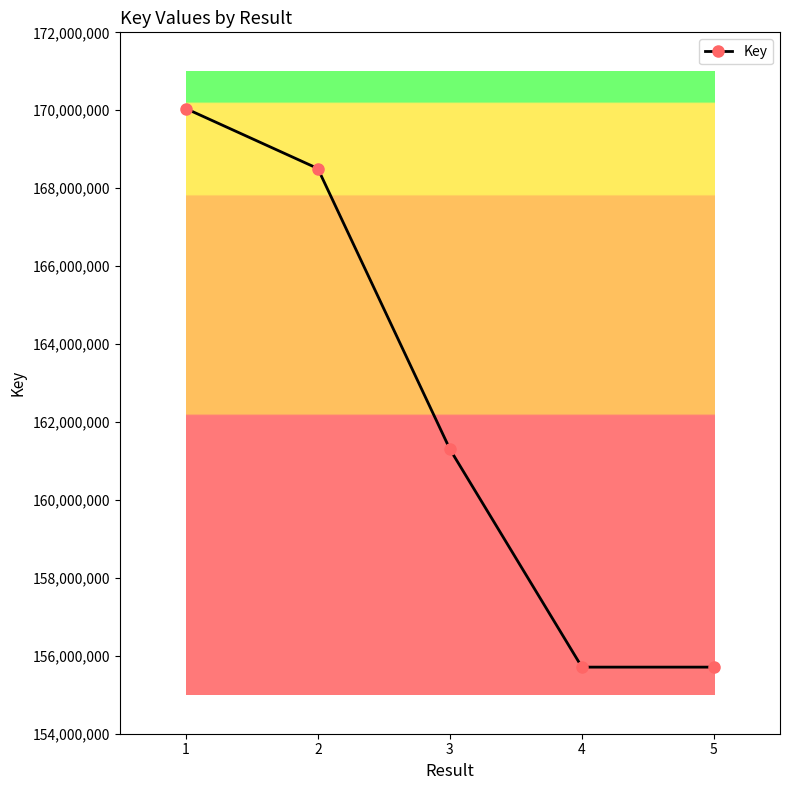

What is the difference between the maximum and minimum values?

14335250